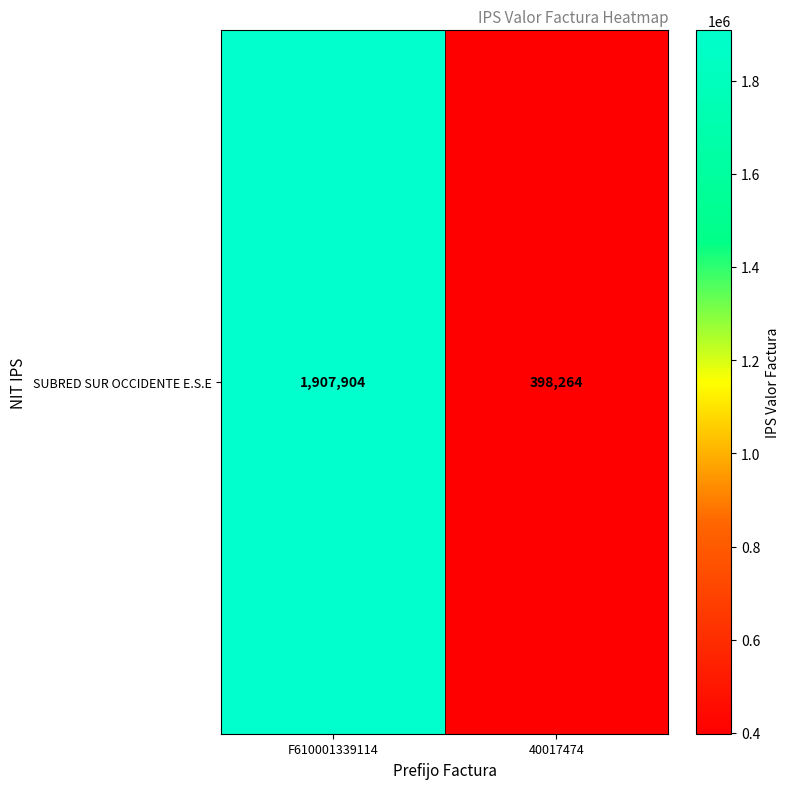

The value at 40017474 is 398264. True or false?

True